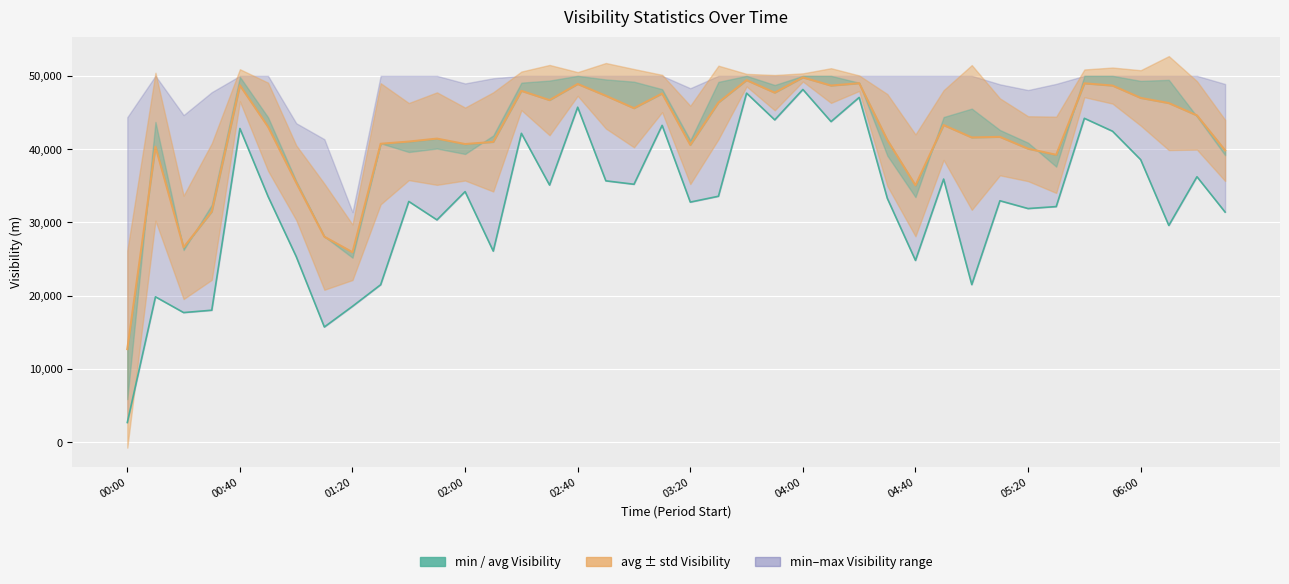

True or false: min(Visibility (m)) and avg(Visibility (m)) intersect in this chart.

False